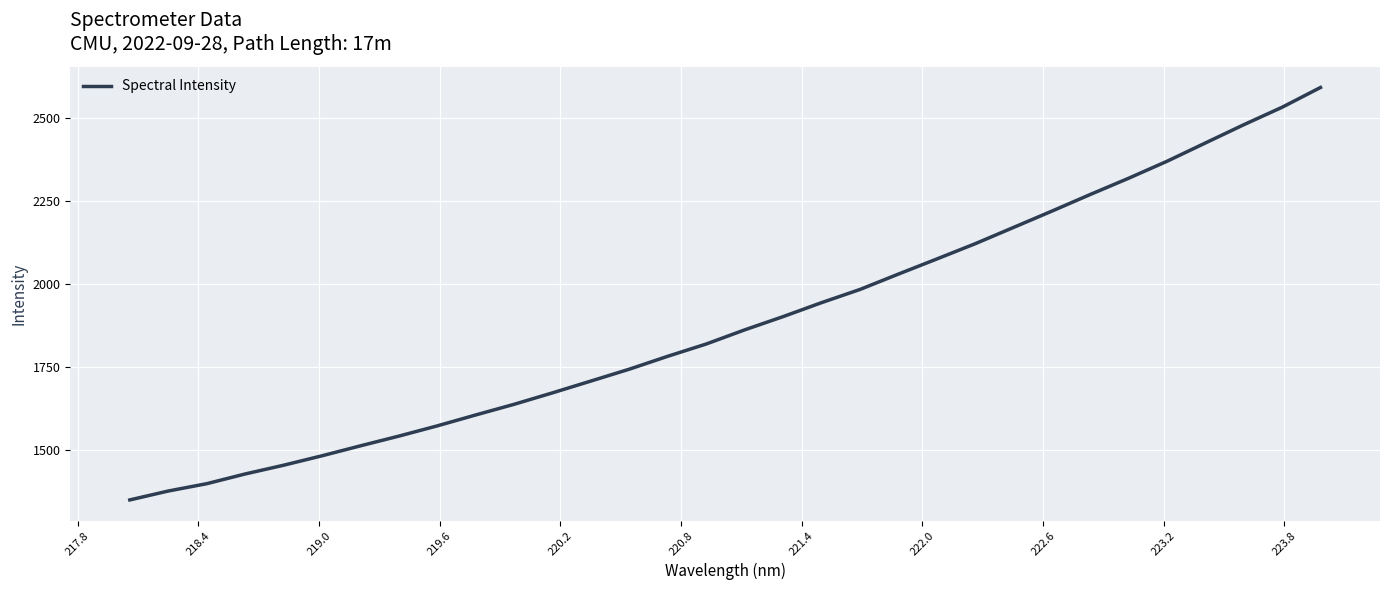

What is the greatest value displayed?

2590.9